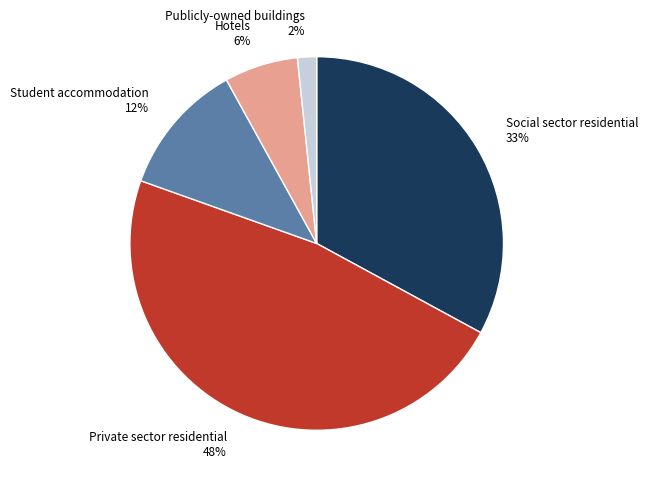

To the nearest percent, what portion does Private sector residential represent?

48%